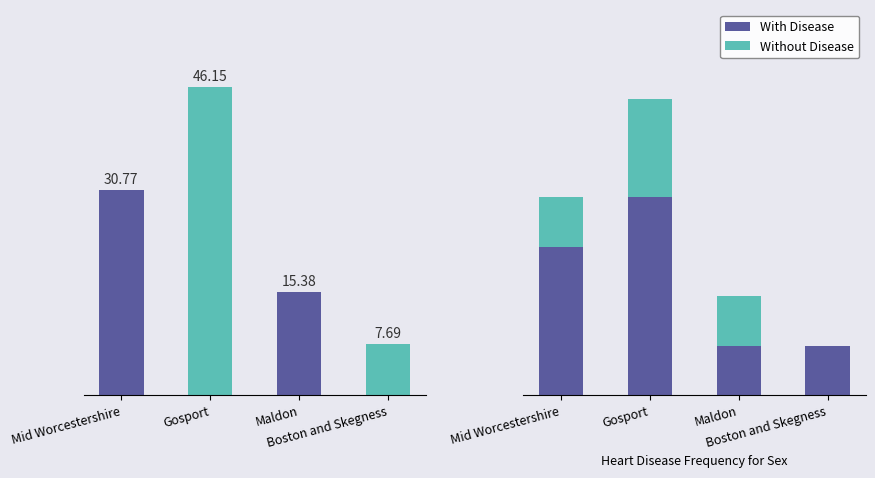

What value does the Count series have at Maldon?

15.4